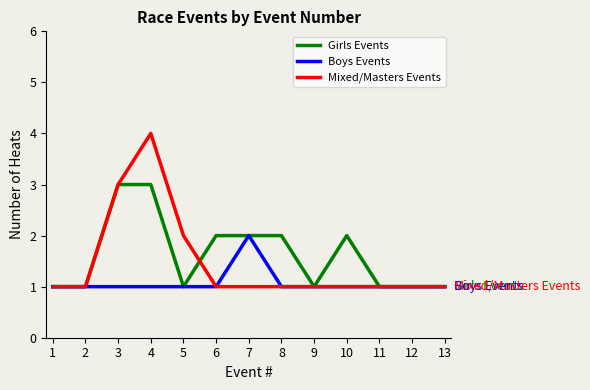

How many distinct data groups are displayed?

3